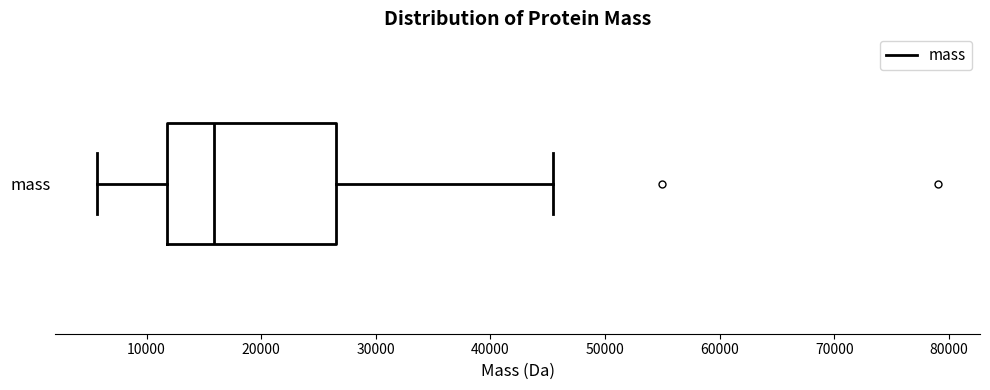

Transcribe this box plot: give where the median line is, the range the box spans, and where the two whiskers end, as read against the x-axis. The values are not printed on the chart, so give them approximately, as read against the axis.

median 16000, box 12000 to 27000, whiskers 6000 to 46000